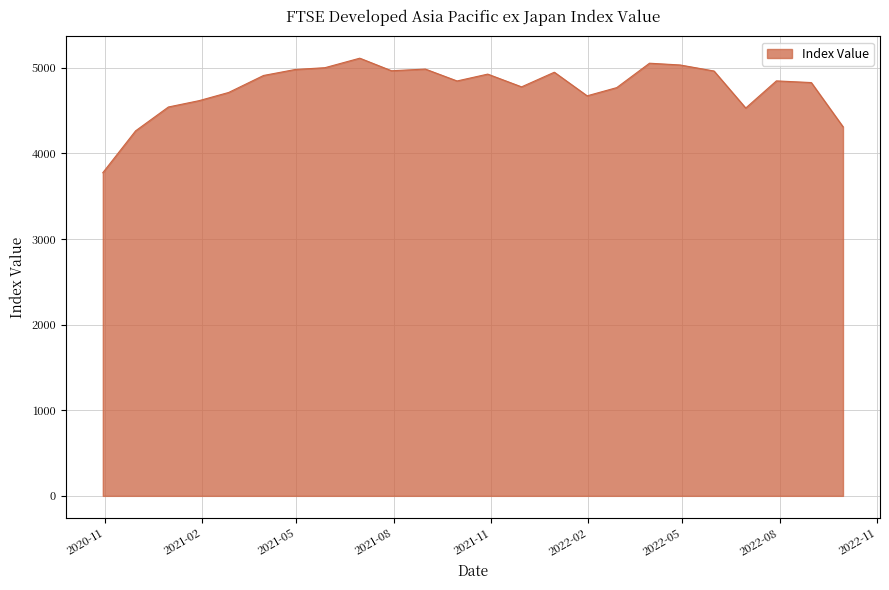

What is the minimum value shown in the chart?

3773.5